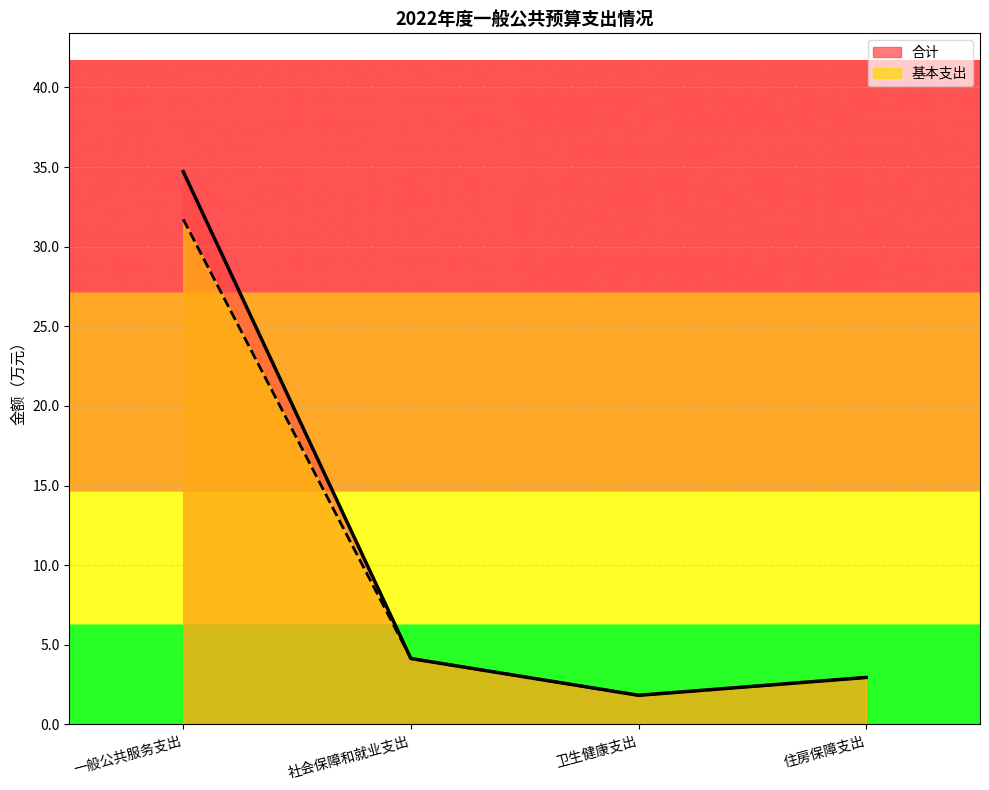

Reading left to right, transcribe all the data shown in this chart.

合计: 34.7	4.1	1.8	3.0
基本支出: 31.7	4.1	1.8	3.0